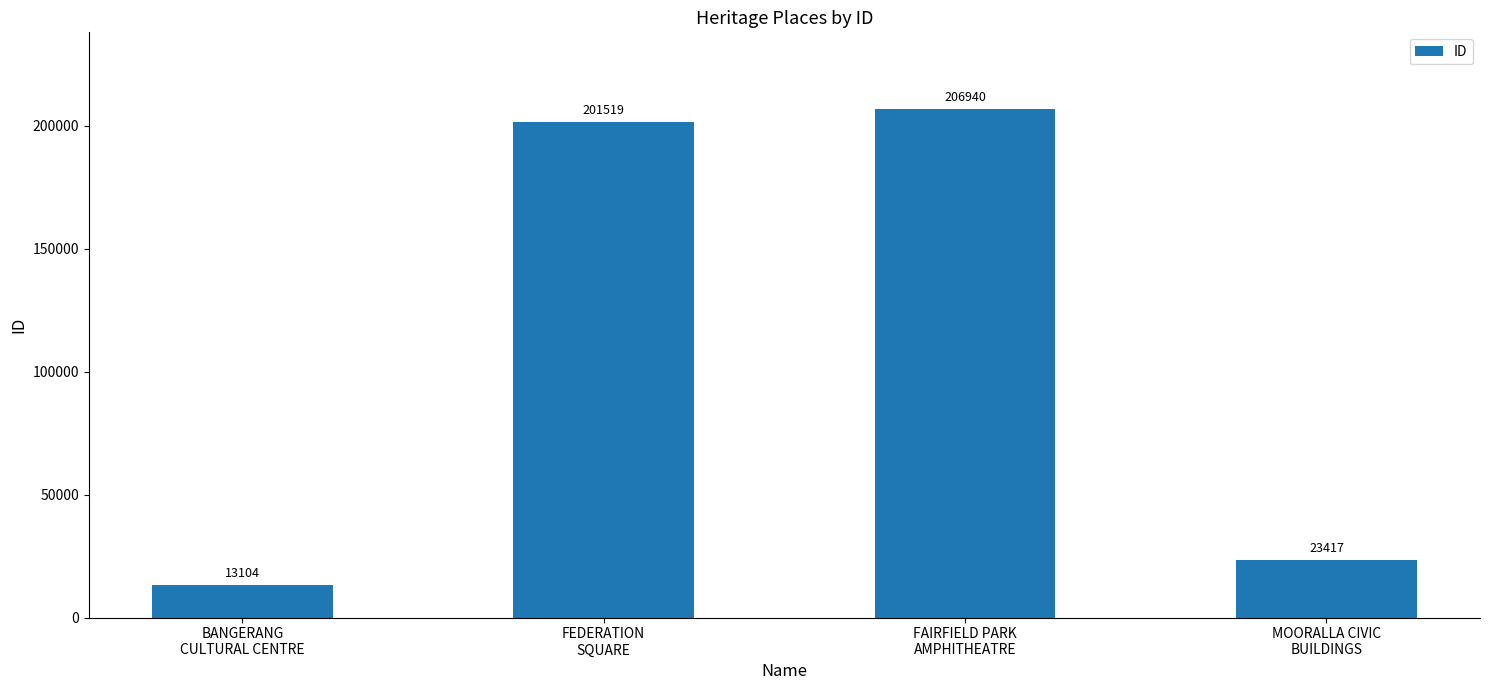

What position from the right is BANGERANG
CULTURAL CENTRE?

4